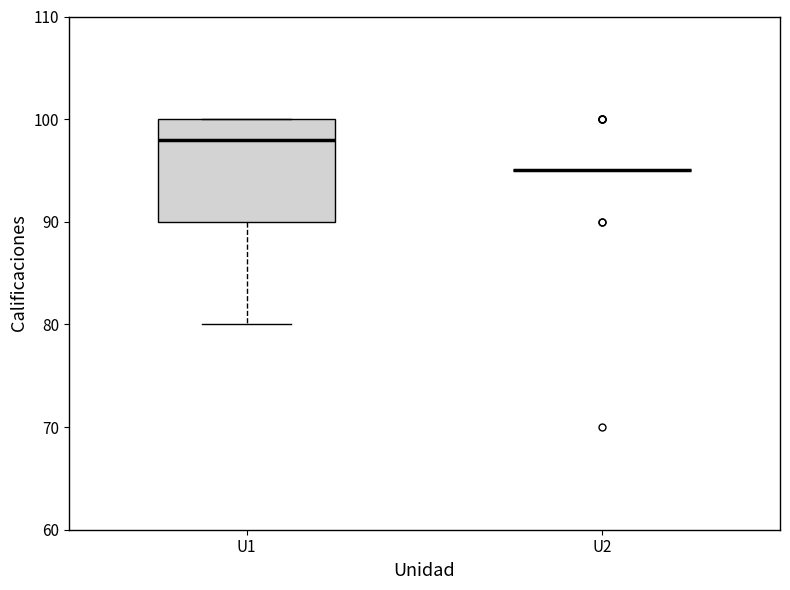

Reading left to right, transcribe this box plot: for each box, give where its median line is, the range the box spans, and where its two whiskers end, as read against the y-axis. The values are not printed on the chart, so give them approximately, as read against the axis.

U1: median 98, box 90 to 100, whiskers 80 to 100
U2: box collapsed to a line at 95, whiskers 95 to 95